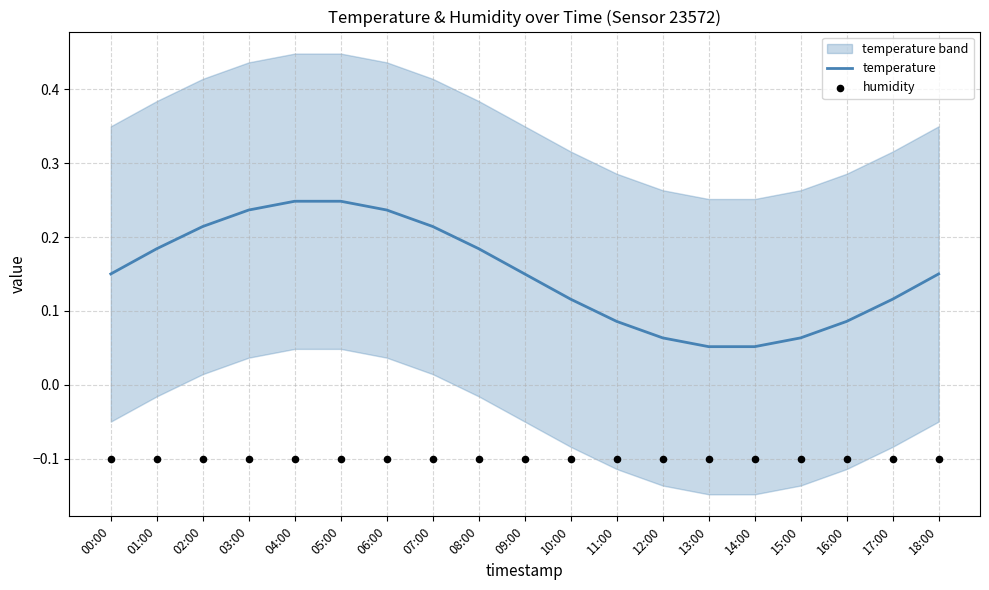

Which series contains the highest Y value?

temperature